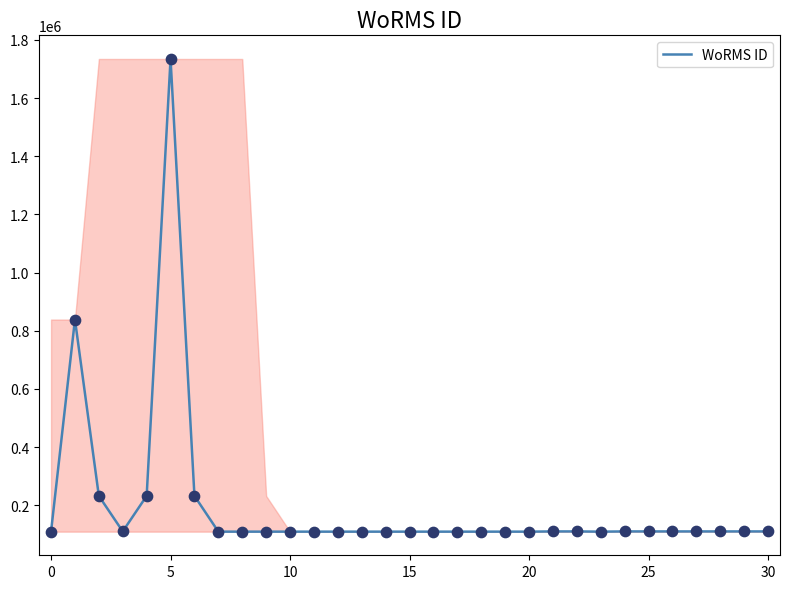

What is the maximum value shown in the chart?

1734176